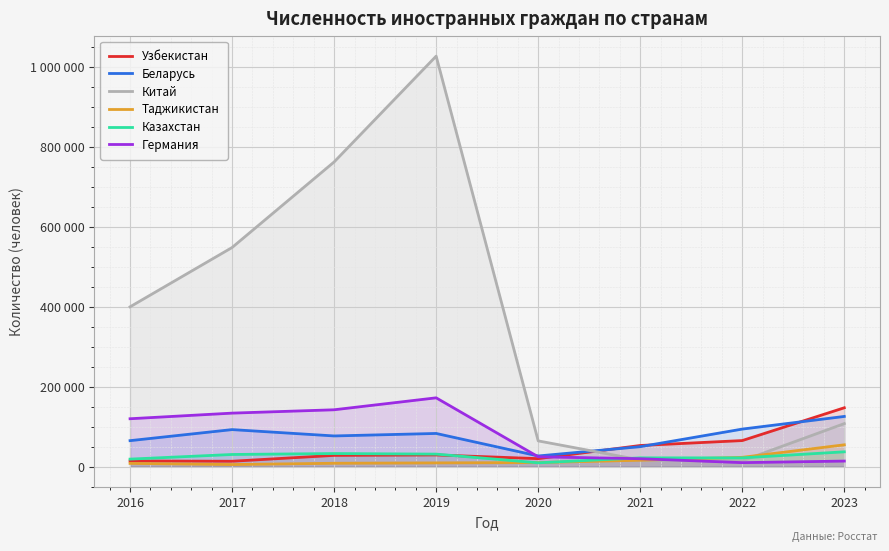

Reading left to right, extract all data points from this chart.

Узбекистан: 2016=14334	2017=13621	2018=28294	2019=29370	2020=20155	2021=53046	2022=65352	2023=147398
Беларусь: 2016=65140	2017=92788	2018=76929	2019=83161	2020=26844	2021=50085	2022=94078	2023=125730
Китай: 2016=399924	2017=548332	2018=762387	2019=1027069	2020=64562	2021=16858	2022=14764	2023=107798
Таджикистан: 2016=8203	2017=5409	2018=8602	2019=9519	2020=10327	2021=16138	2022=23425	2023=54740
Казахстан: 2016=18968	2017=30551	2018=32891	2019=31472	2020=9685	2021=22090	2022=22115	2023=37203
Германия: 2016=119957	2017=134007	2018=142384	2019=172286	2020=24783	2021=19958	2022=10146	2023=14079